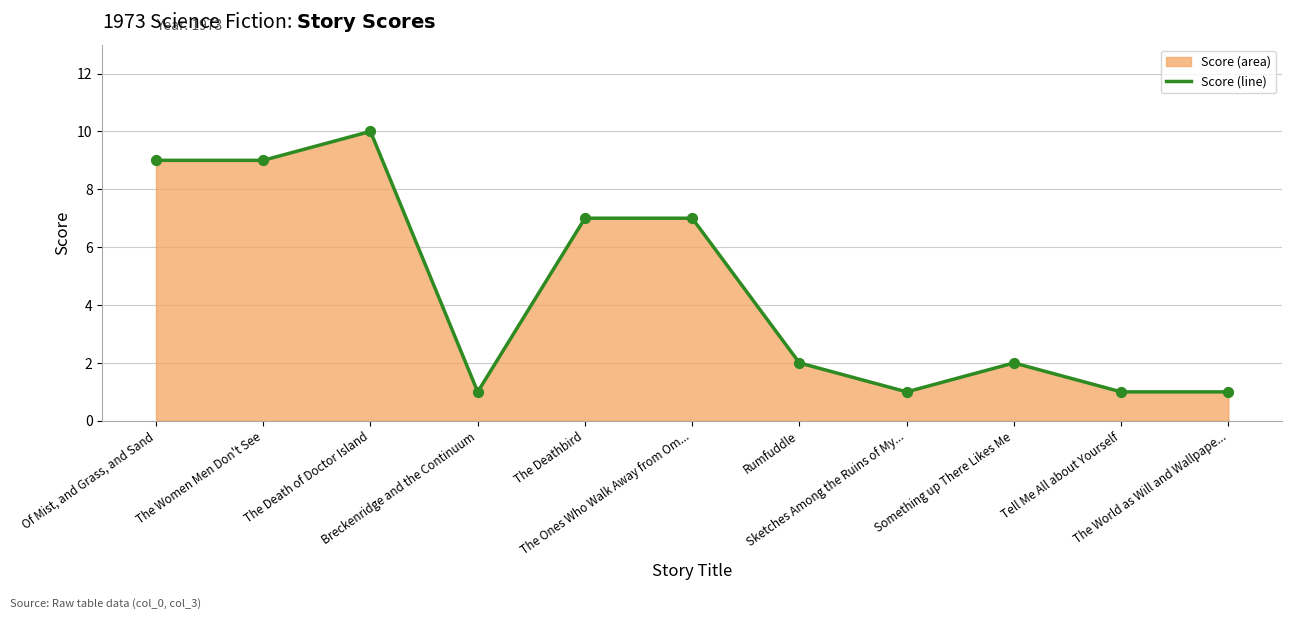

What is the ratio of the value at Something up There Likes Me to the value at Rumfuddle?

1.0